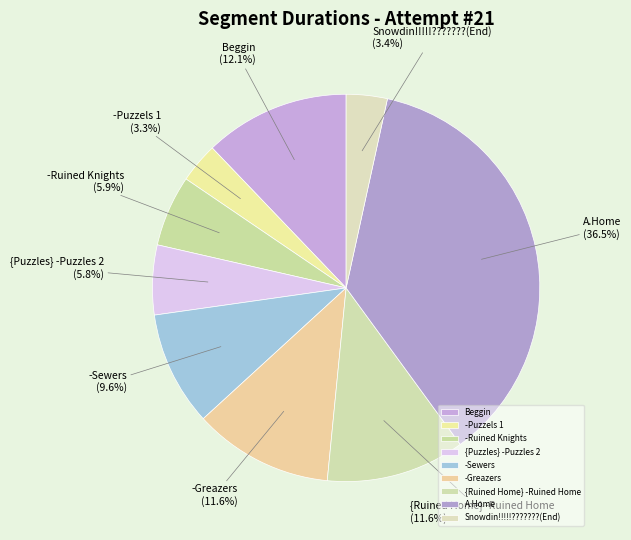

What is the ratio of the value at -Greazers to the value at Beggin?

1.0